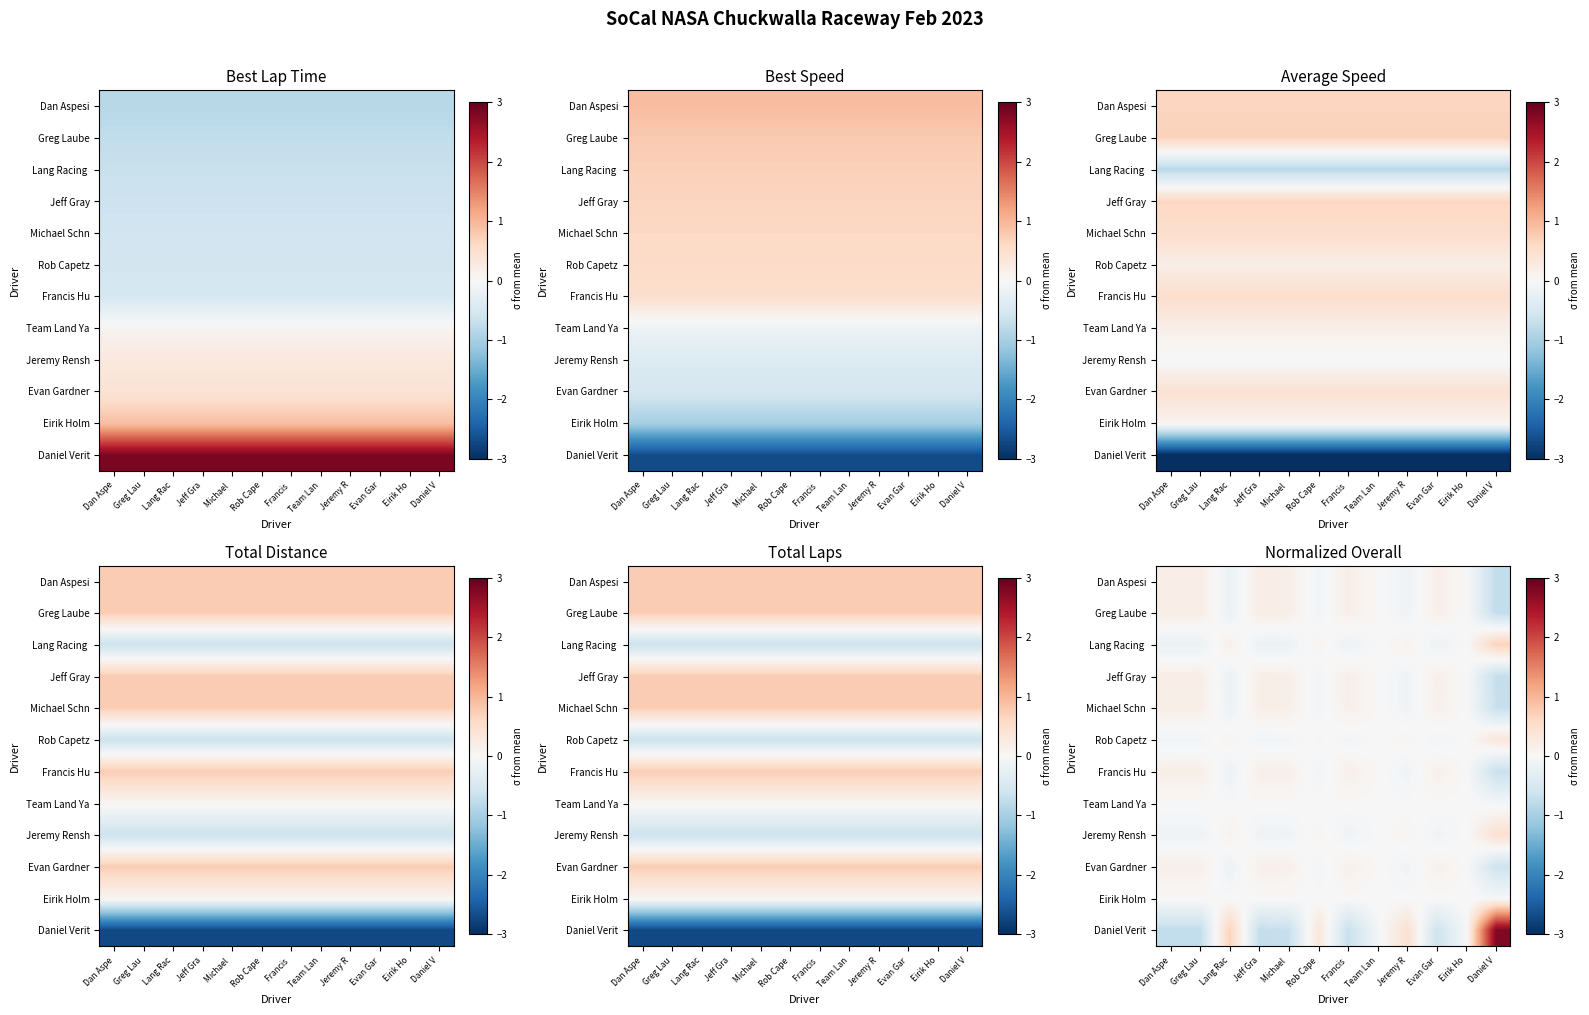

Is the value of Lang Racing at Lang Rac greater than the value of Greg Laube at Evan Gar?

Yes